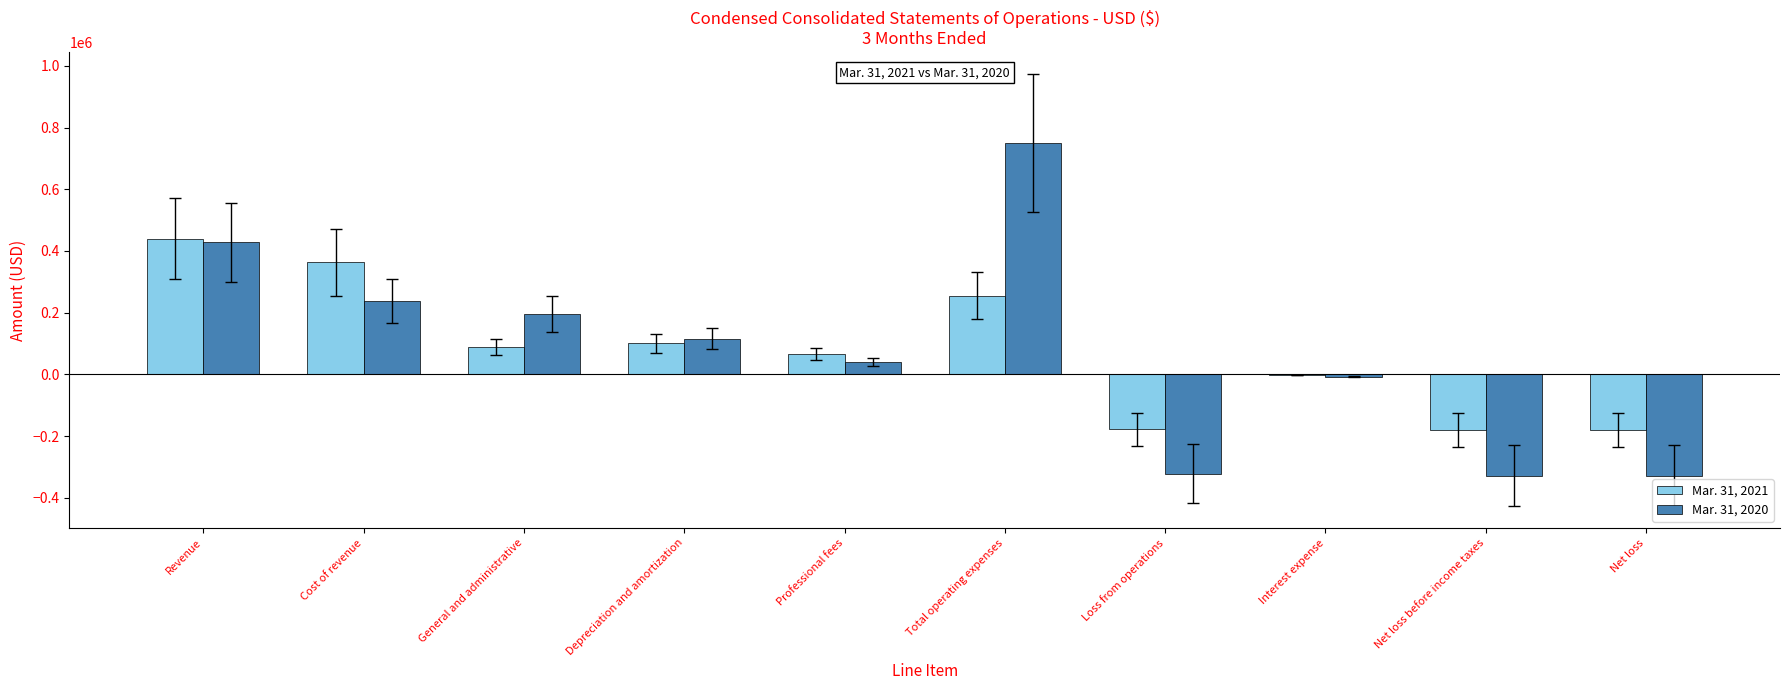

Which series changed the most between Revenue and Professional fees?

Mar. 31, 2020